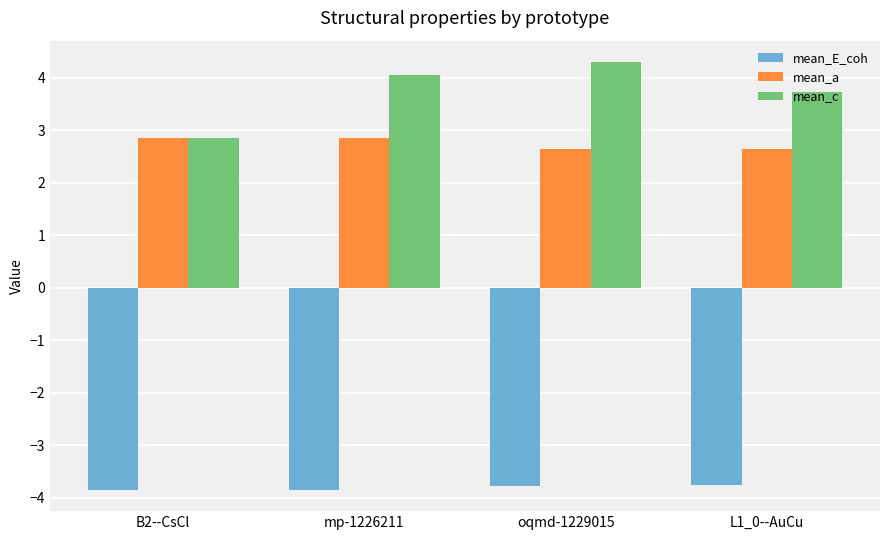

Reading left to right, what are all the values shown in this chart?

mean_E_coh: -3.8	-3.8	-3.8	-3.8
mean_a: 2.9	2.9	2.6	2.6
mean_c: 2.9	4.1	4.3	3.7